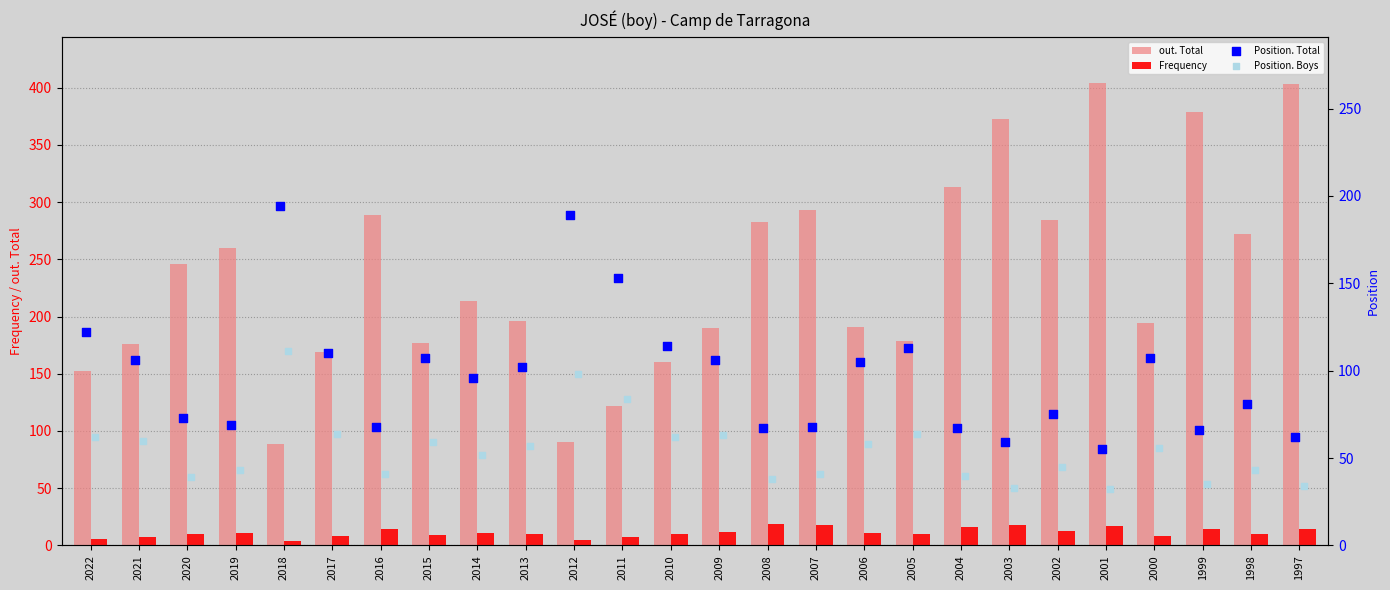

Which series contains the highest Y value?

out. Total